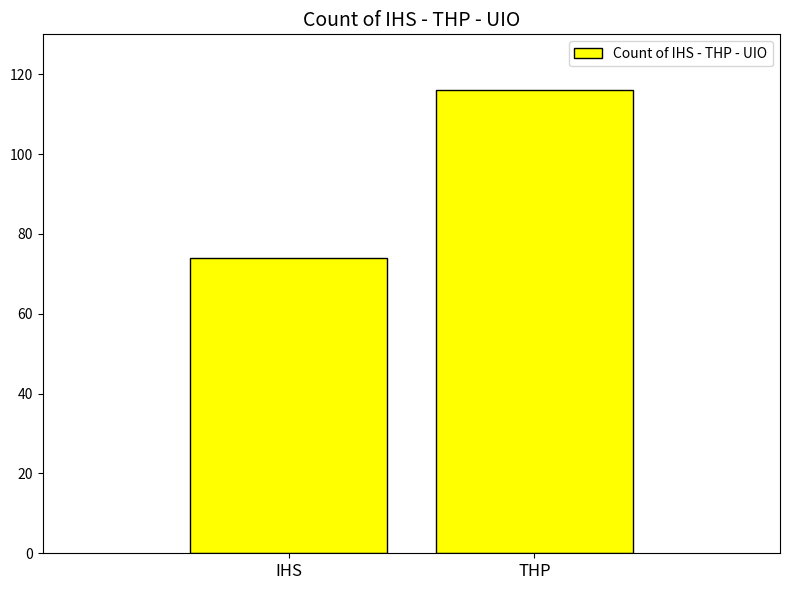

What is the sum of all values?

190